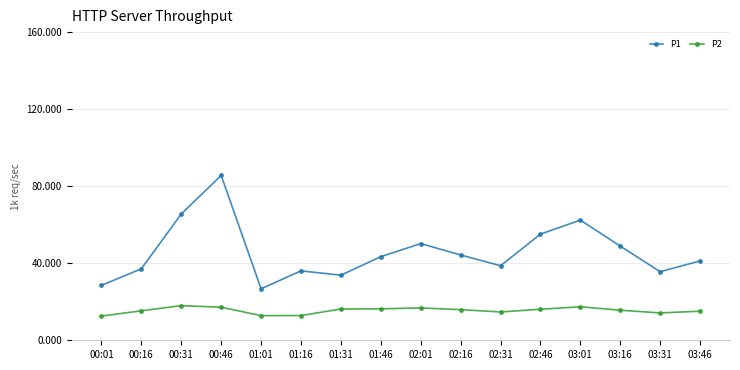

True or false: P1 has a value of 36.0 at 01:16.

True